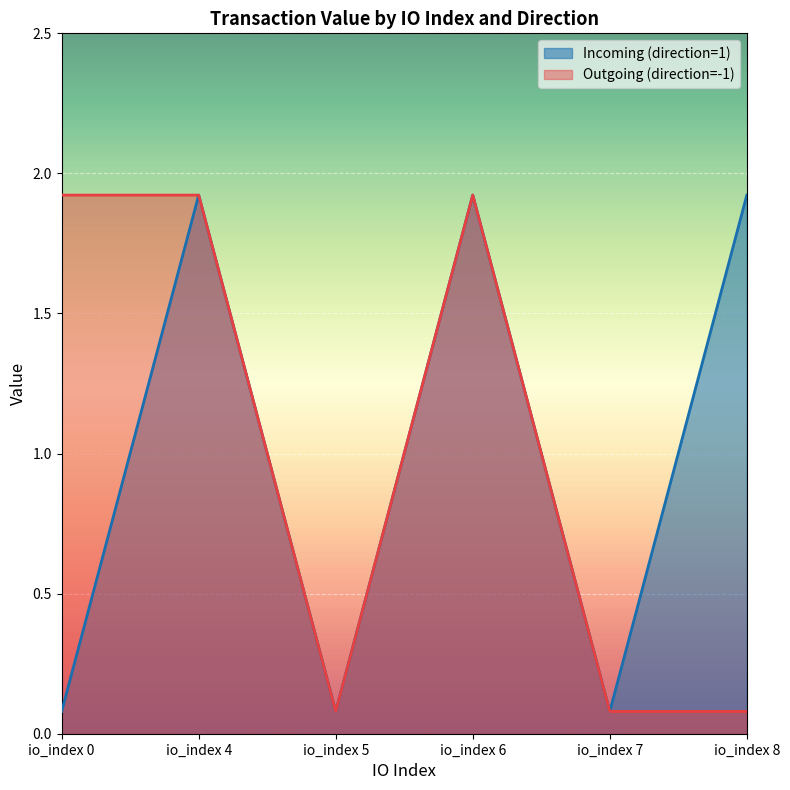

Reading right to left, transcribe all the data shown in this chart.

Incoming (direction=1): io_index 8=1.9	io_index 7=0.1	io_index 6=1.9	io_index 5=0.1	io_index 4=1.9	io_index 0=0.1
Outgoing (direction=-1): io_index 8=0.1	io_index 7=0.1	io_index 6=1.9	io_index 5=0.1	io_index 4=1.9	io_index 0=1.9